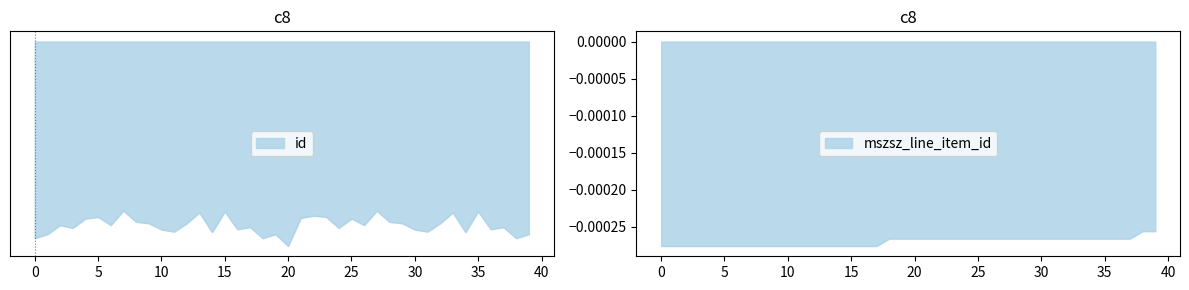

Does the chart display data point markers on the line(s)?

No